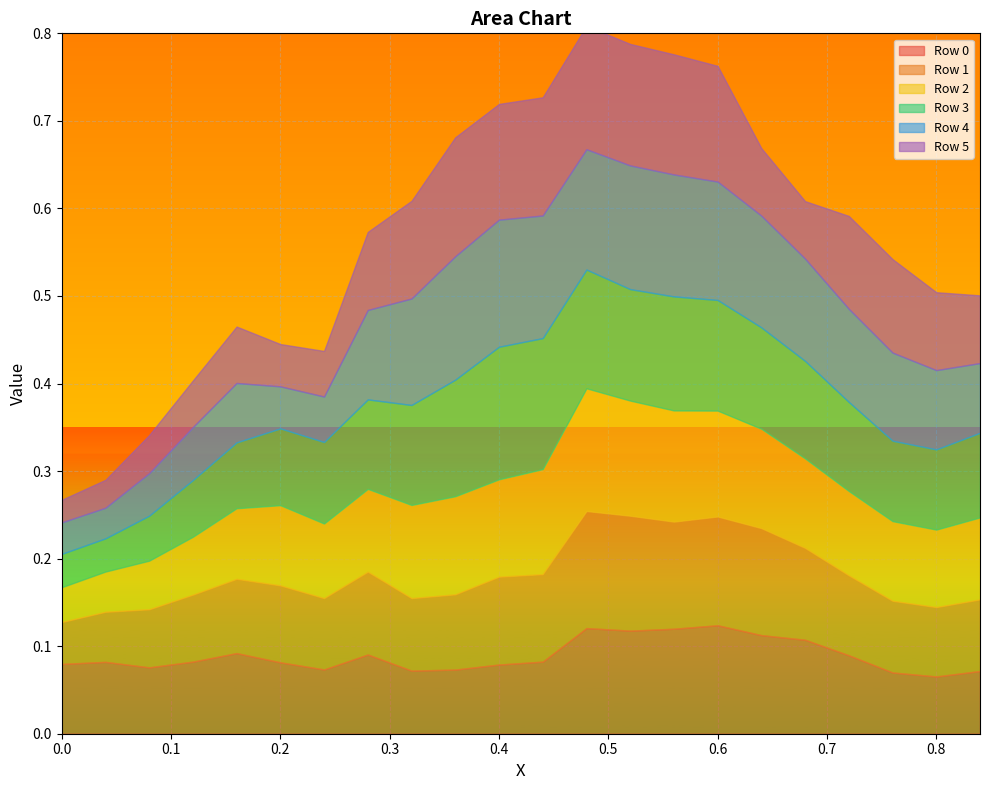

The value of Row 1 at 0.6 is 0.1. True or false?

False